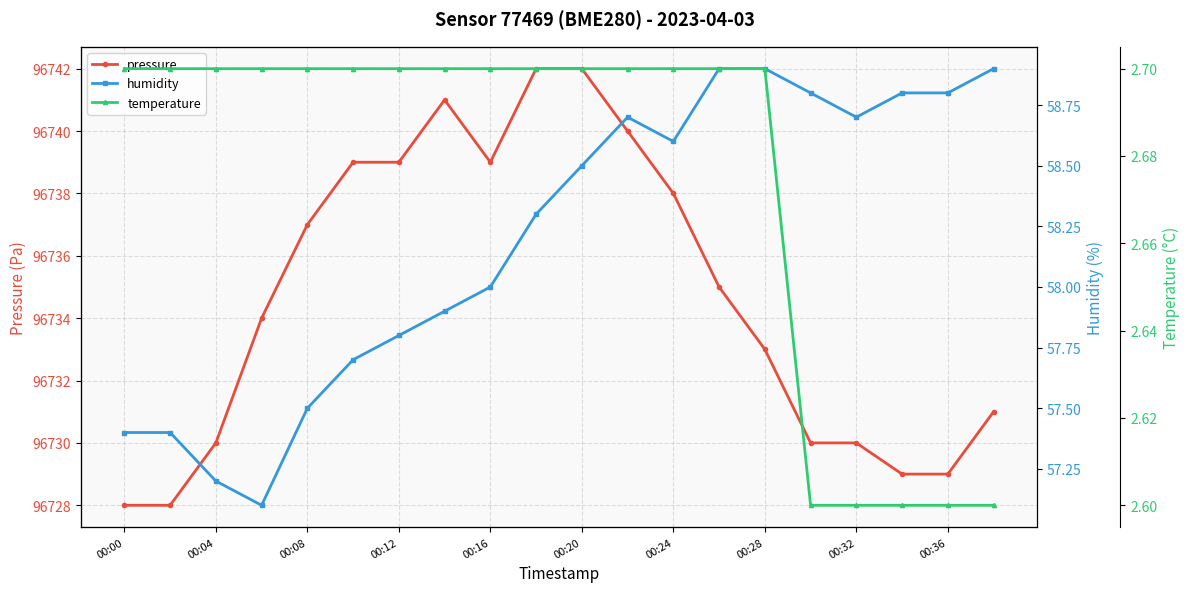

How many lines are shown in the chart?

3